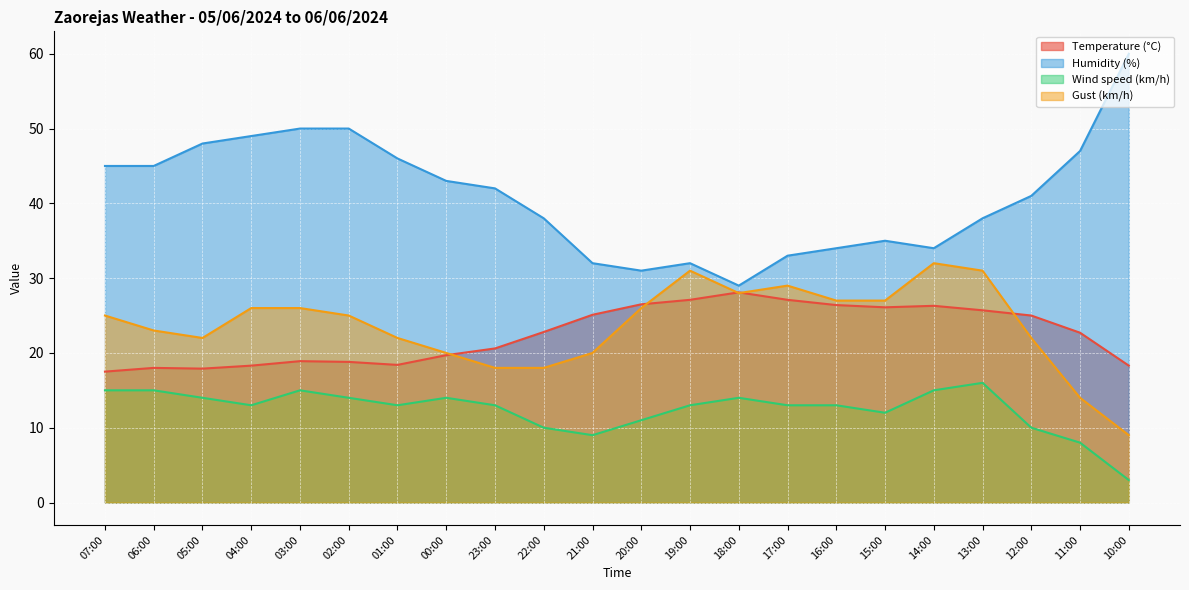

Does the chart display data point markers on the line(s)?

No